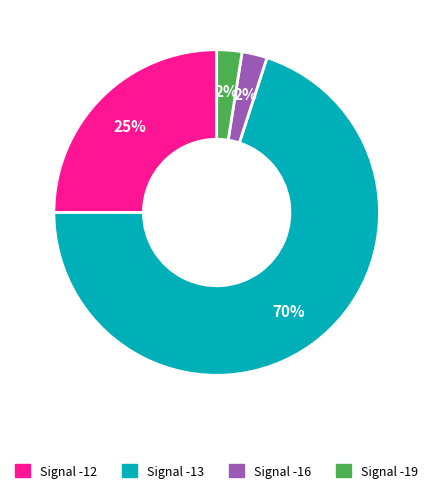

Is there any slice that represents more than half of the pie?

Yes